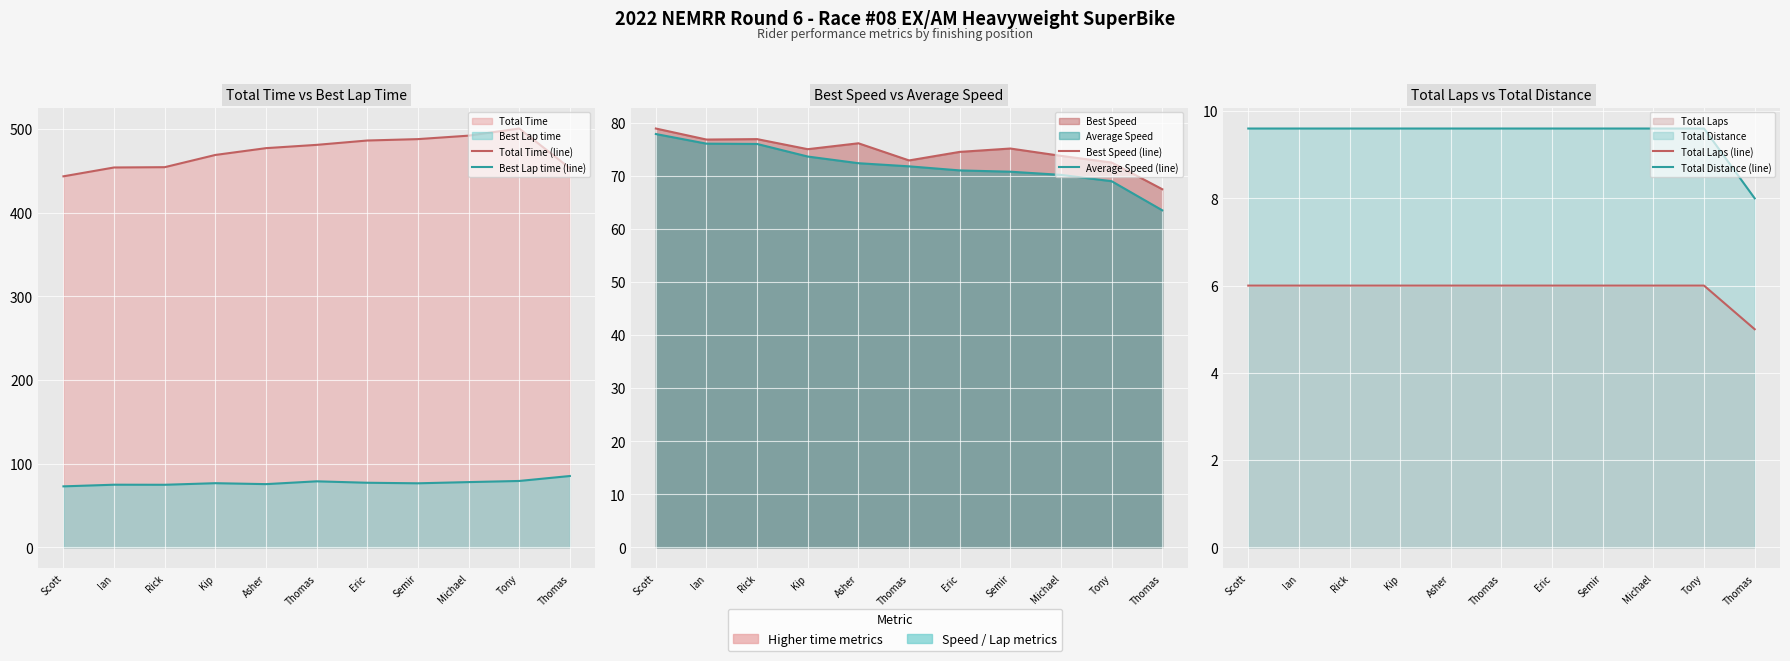

What is the spread (max minus min) of values at Rick?

448.5